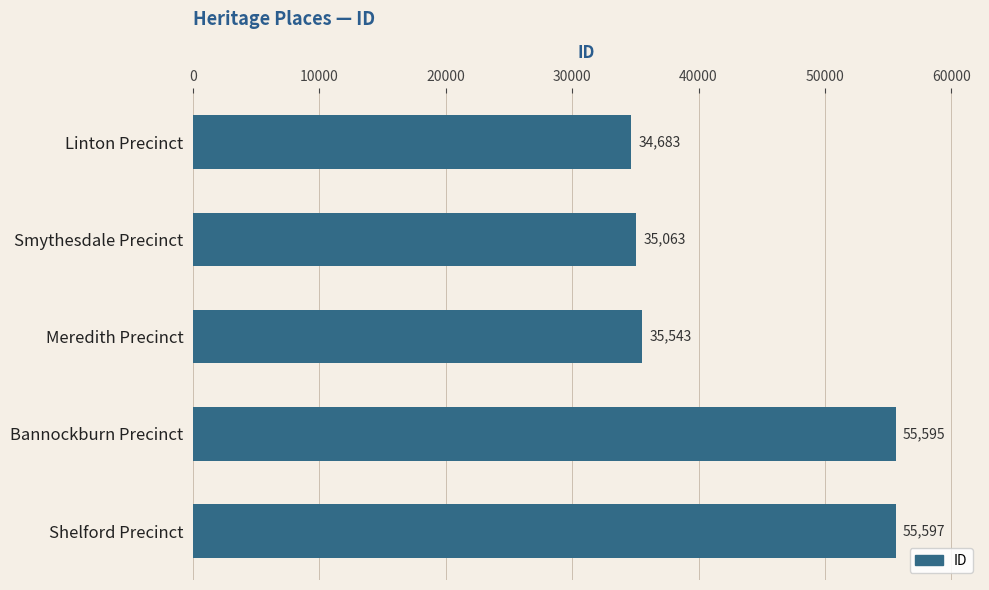

What is the difference between the maximum and minimum values?

20914